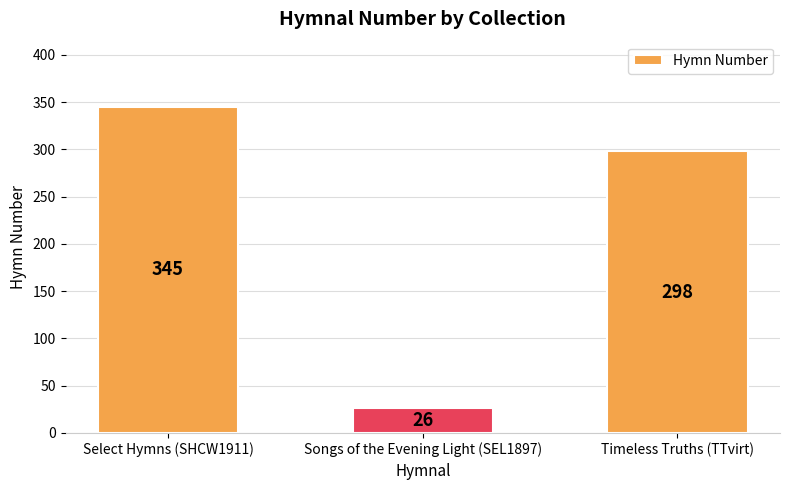

Reading left to right, transcribe all the data shown in this chart.

Select Hymns (SHCW1911)=345	Songs of the Evening Light (SEL1897)=26	Timeless Truths (TTvirt)=298